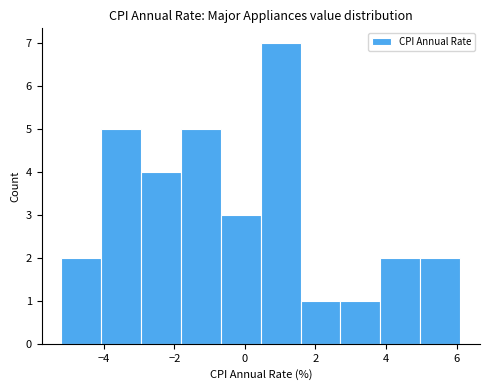

Reading left to right, list every bar in this chart as the range it spans on the x-axis followed by its height. Neither the bar edges nor the heights are printed on the chart, so give them approximately, as read against the axes.

-5.2 to -4.0: 2
-4.0 to -3.0: 5
-3.0 to -1.8: 4
-1.8 to -0.6: 5
-0.6 to 0.4: 3
0.4 to 1.6: 7
1.6 to 2.8: 1
2.8 to 3.8: 1
3.8 to 5.0: 2
5.0 to 6.2: 2